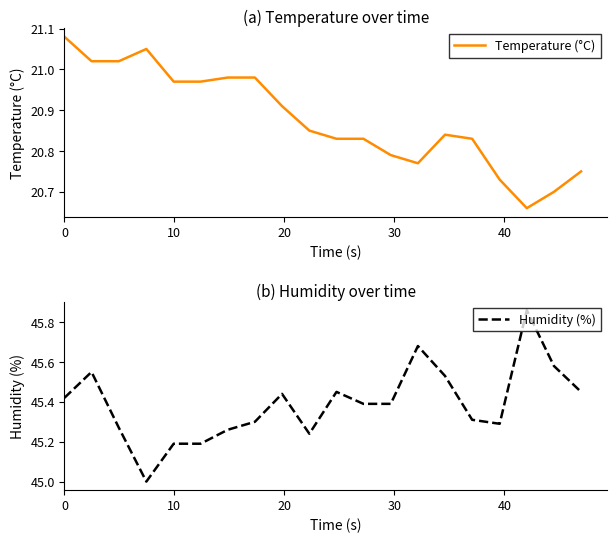

True or false: Temperature (°C) has more than 1 interior local peaks.

True